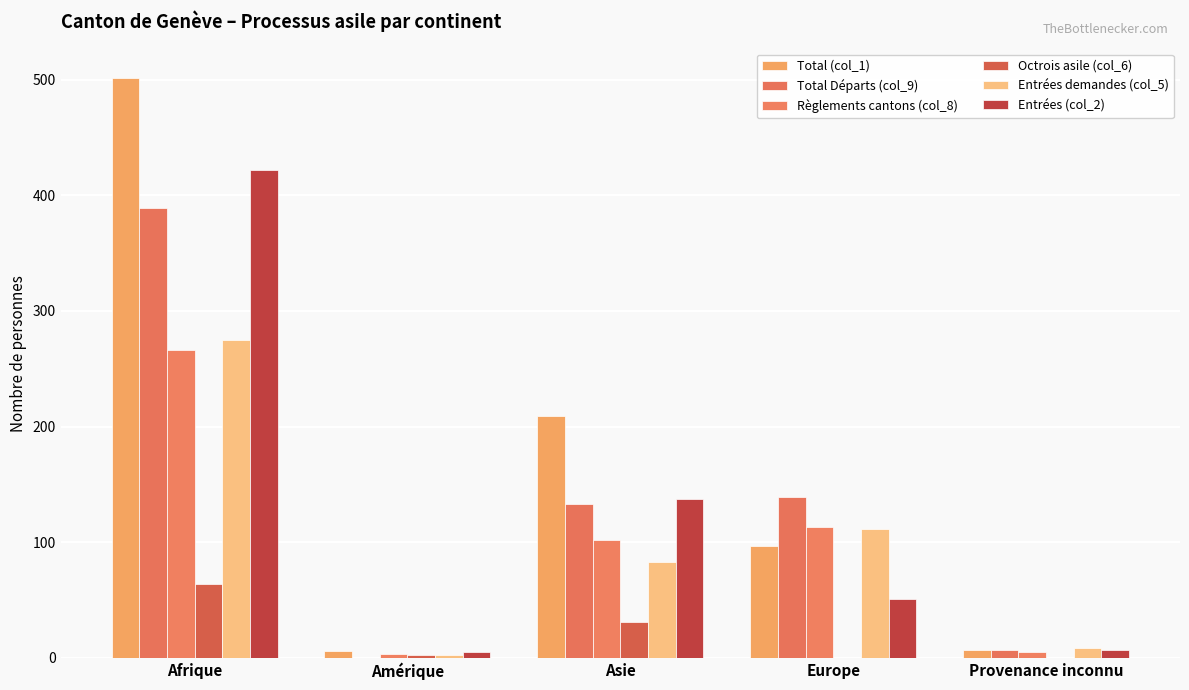

The Total (col_1) series shows 209 at Asie. True or false?

True